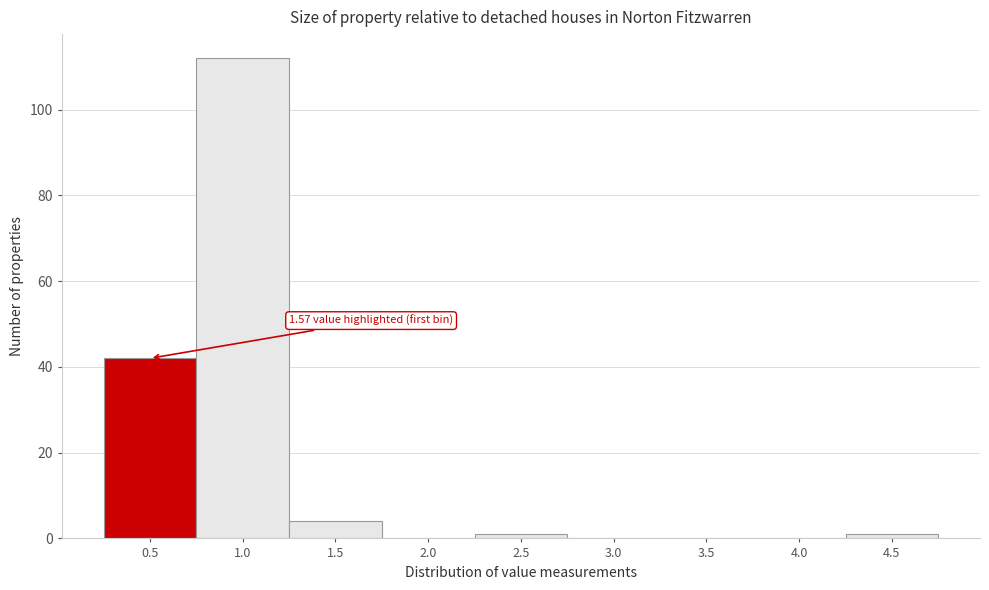

Reading left to right, transcribe all the data shown in this chart.

0.5=42	1.0=112	1.5=4	2.0=0	2.5=1	3.0=0	3.5=0	4.0=0	4.5=1